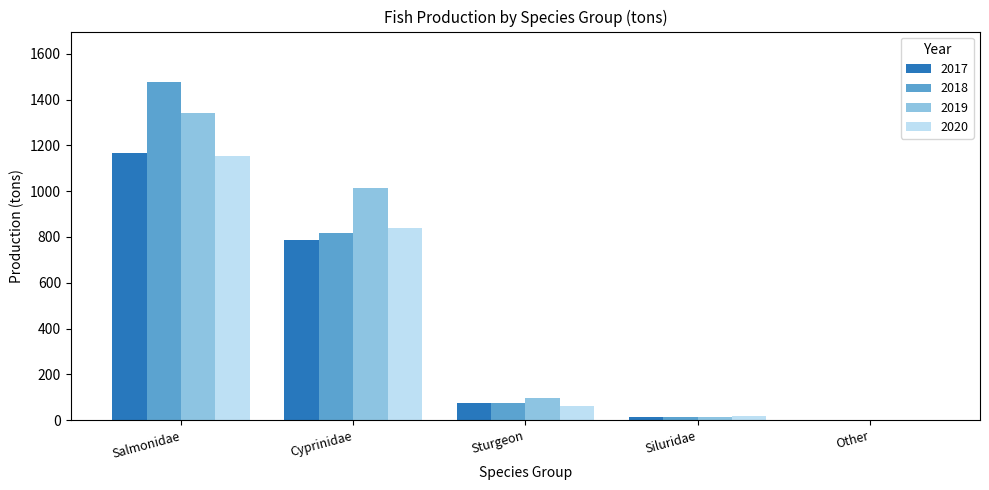

What is the highest value of the 2017 series?

1164.8